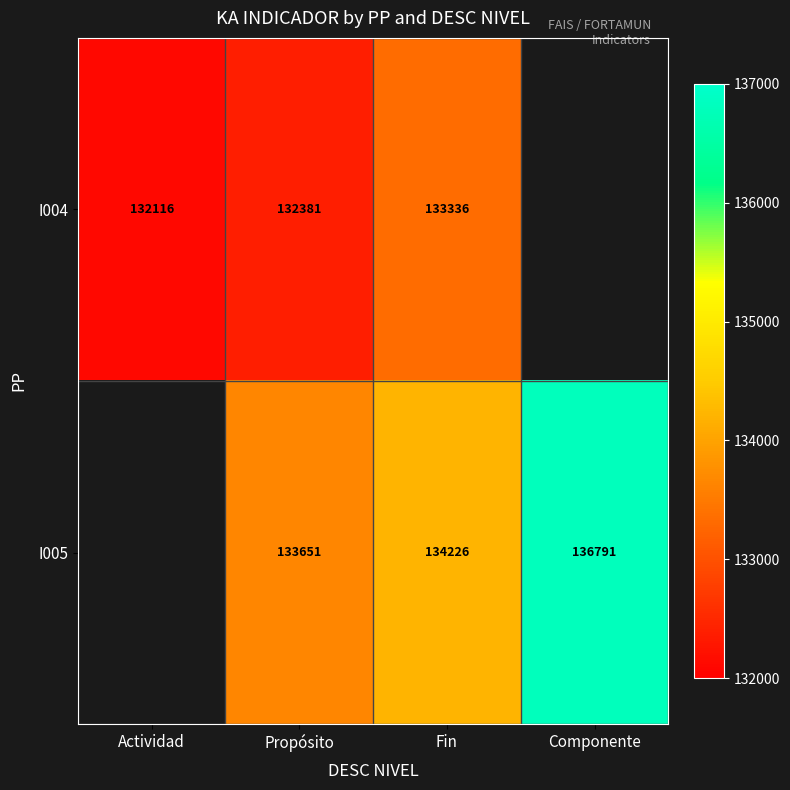

The value of I005 at Propósito is 133651. True or false?

True